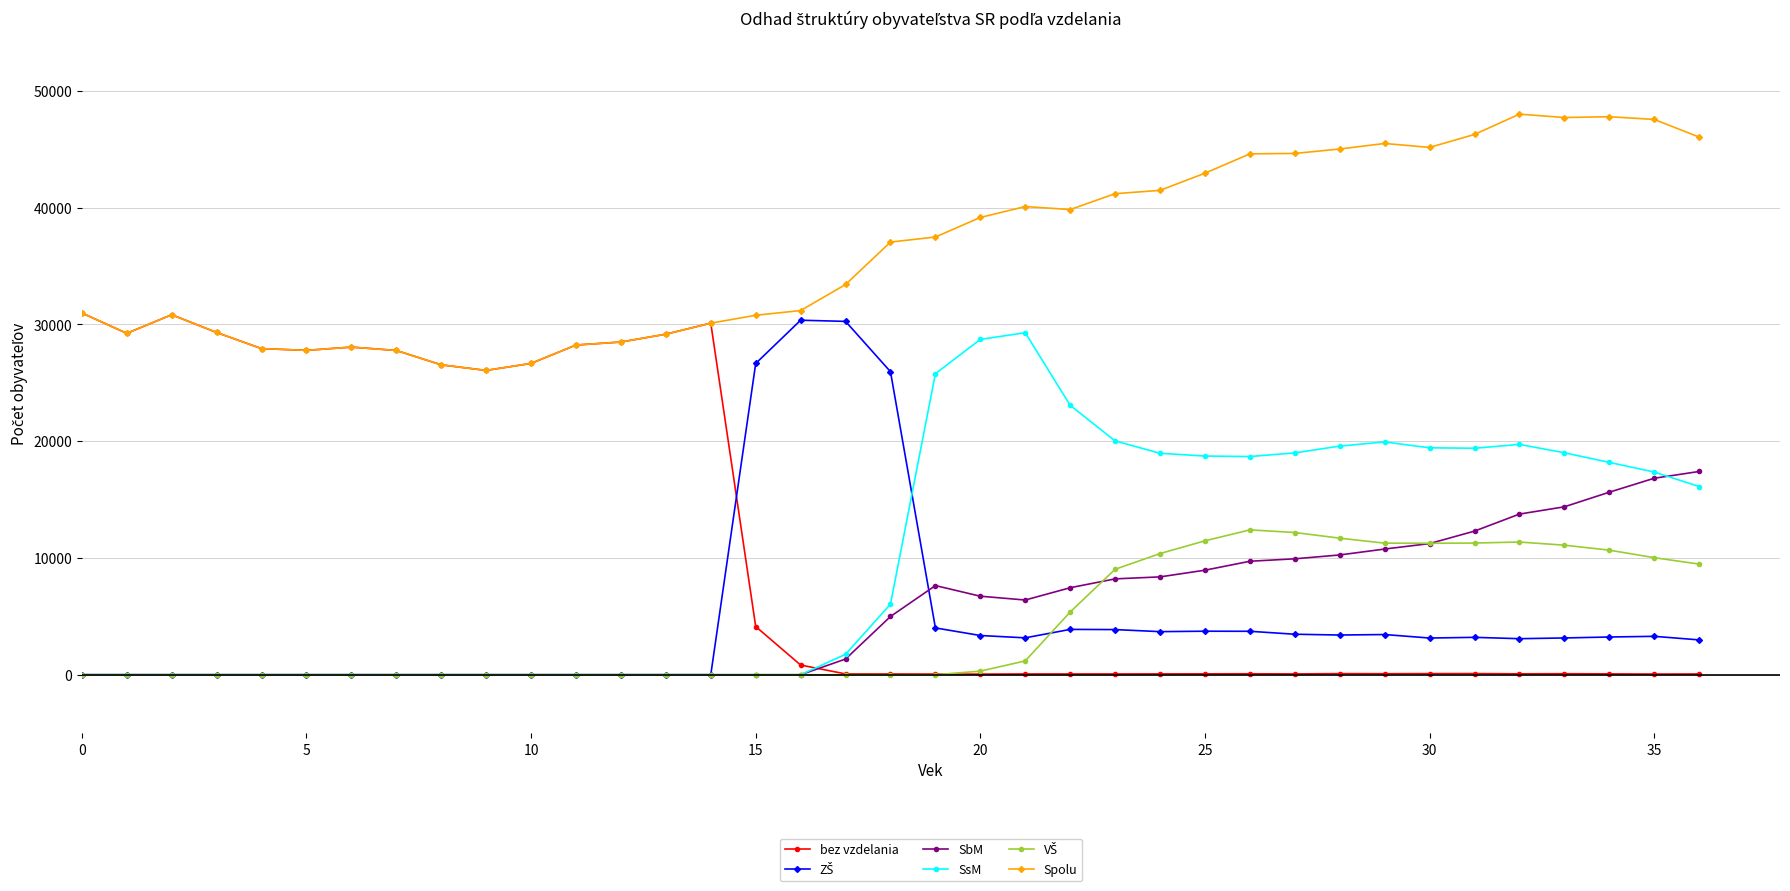

True or false: SbM and Spolu cross at least once.

False